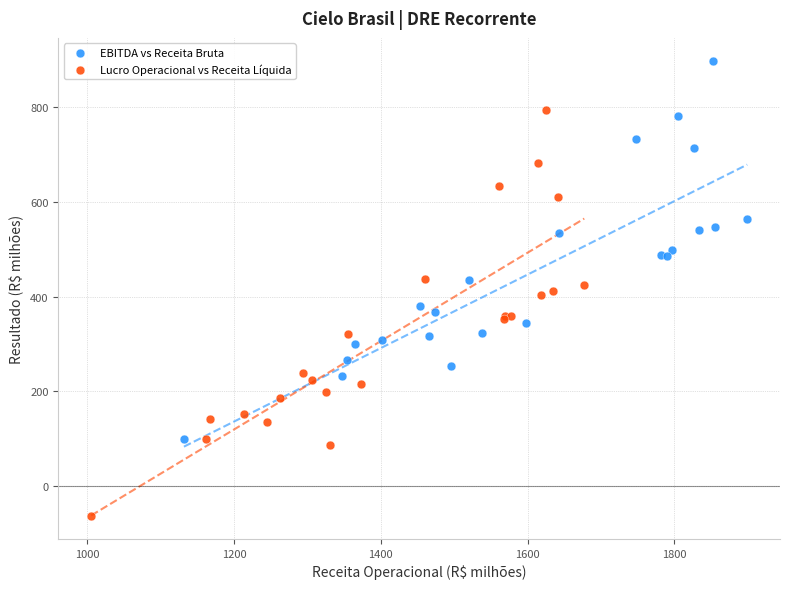

What are all the series names shown in the legend?

EBITDA vs Receita Bruta, Lucro Operacional vs Receita Líquida